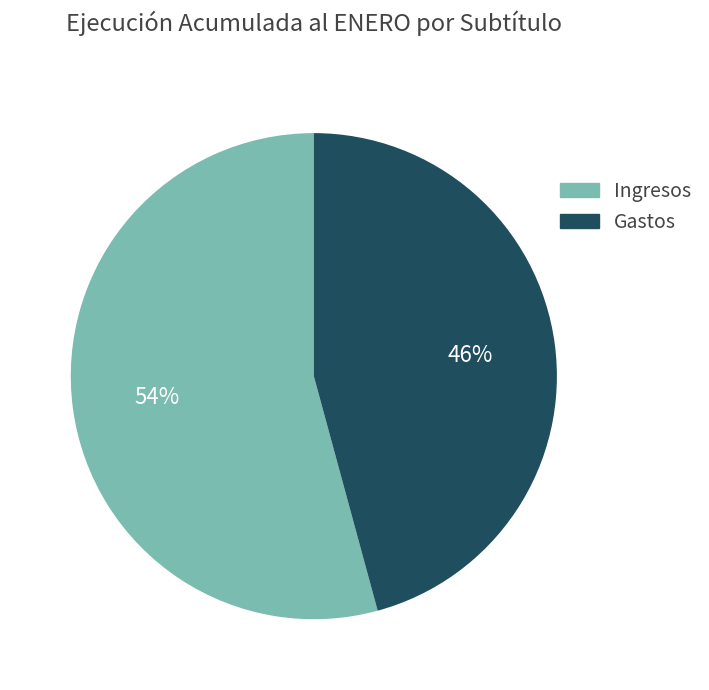

To the nearest percent, what is the difference between the largest and smallest slice percentages?

8%